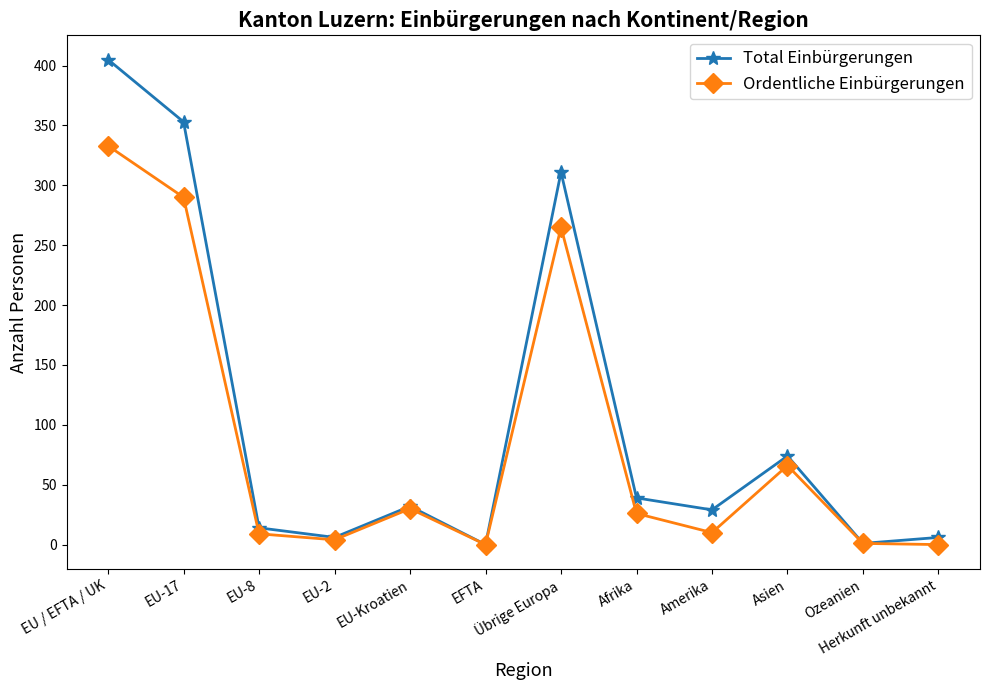

How many lines are shown in the chart?

2